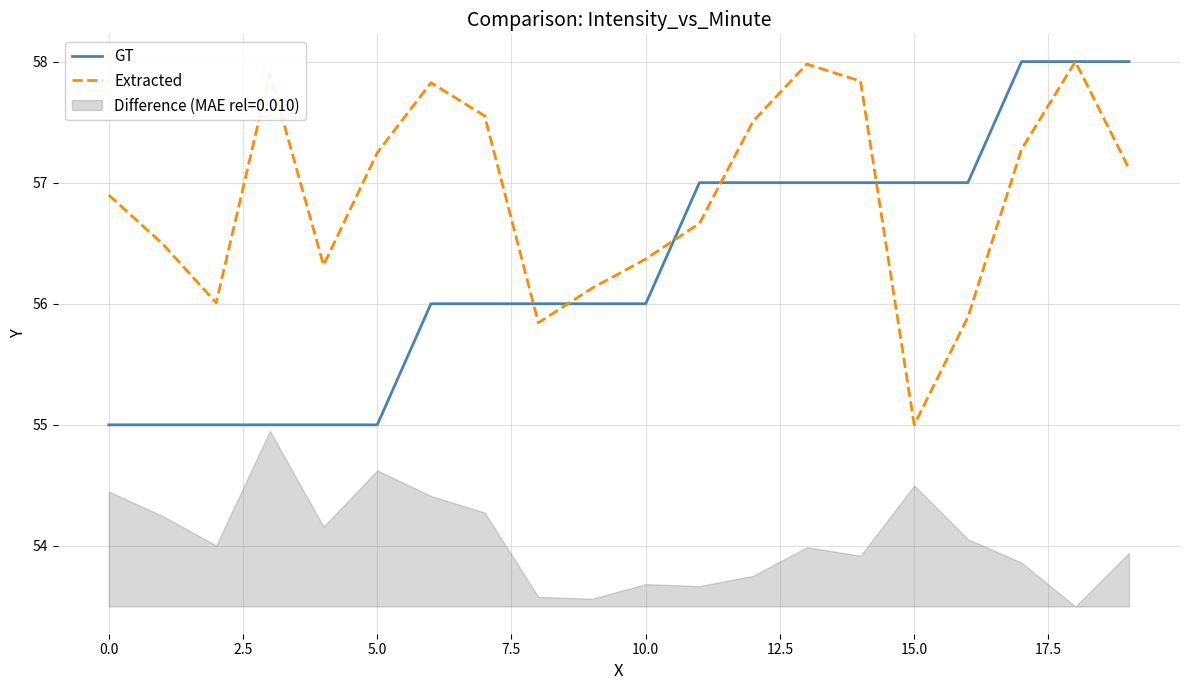

The value of GT at 0.0 is 24.5. True or false?

False